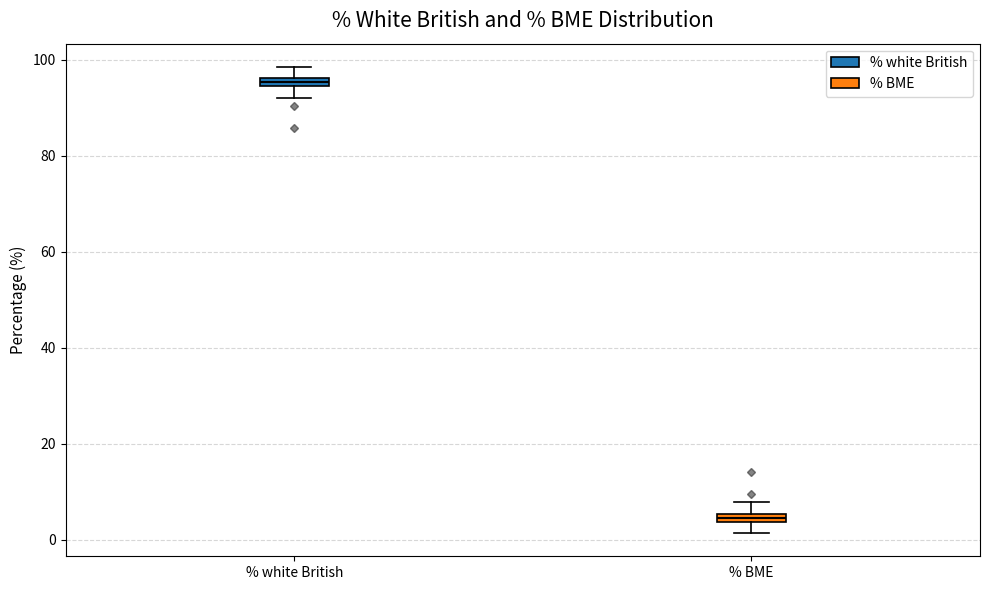

Where does the upper whisker of the box for % white British end on the y-axis? The values are not printed on the chart, so give them approximately, as read against the axis.

98